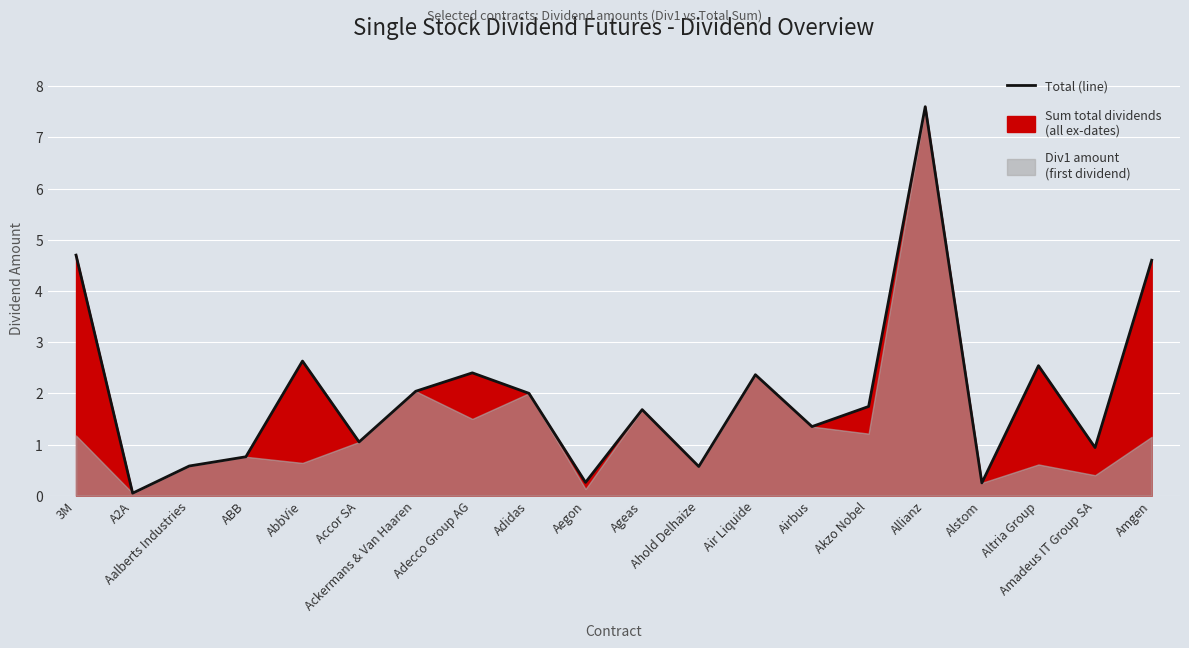

Rank the categories by value from highest to lowest.

Allianz, 3M, Amgen, AbbVie, Altria Group, Adecco Group AG, Air Liquide, Ackermans & Van Haaren, Adidas, Akzo Nobel, Ageas, Airbus, Accor SA, Amadeus IT Group SA, ABB, Aalberts Industries, Ahold Delhaize, Aegon, Alstom, A2A